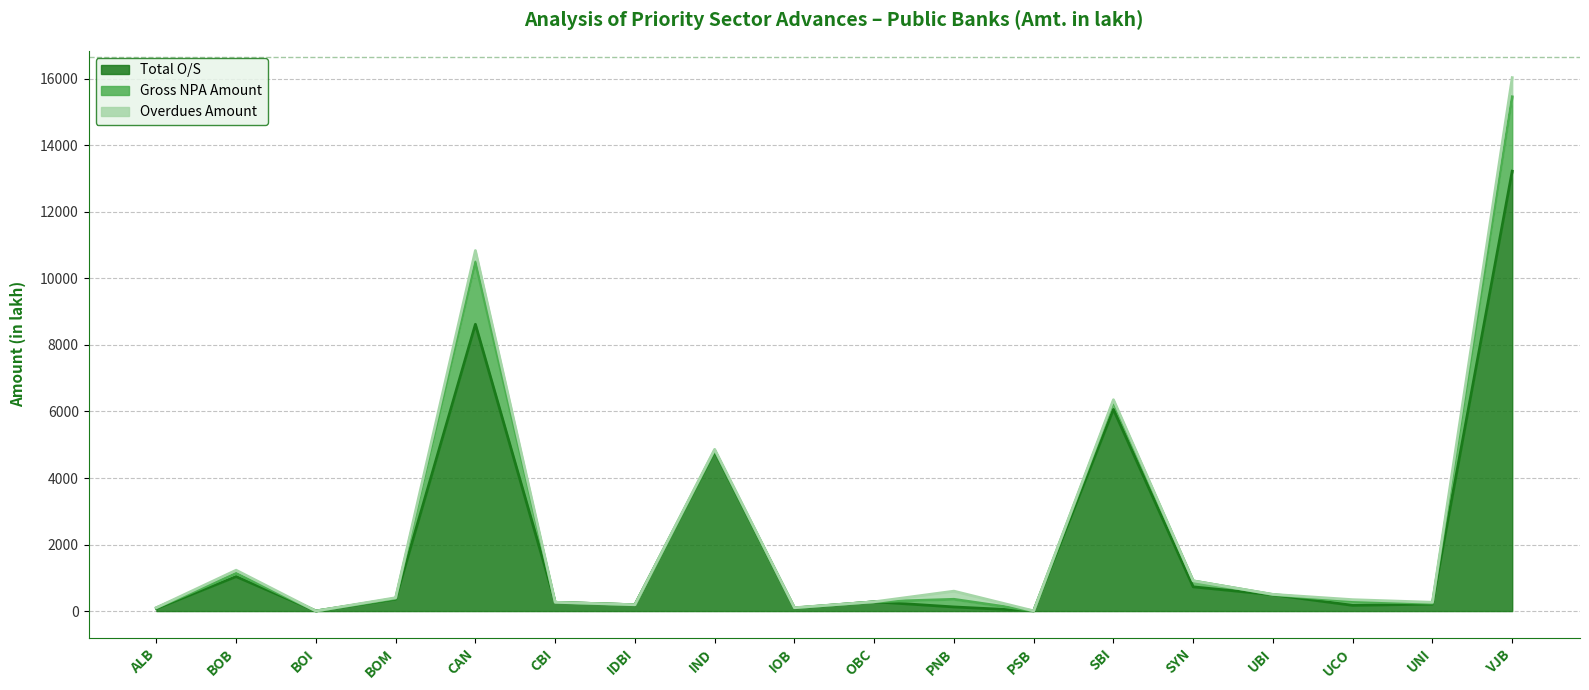

Which series has the widest spread of values?

Total O/S